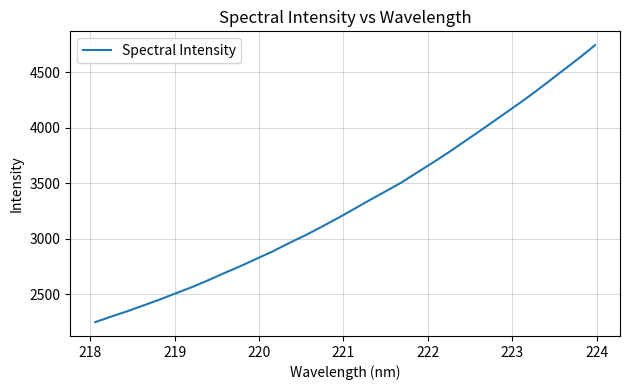

What is the difference between the maximum and minimum values?

2492.7